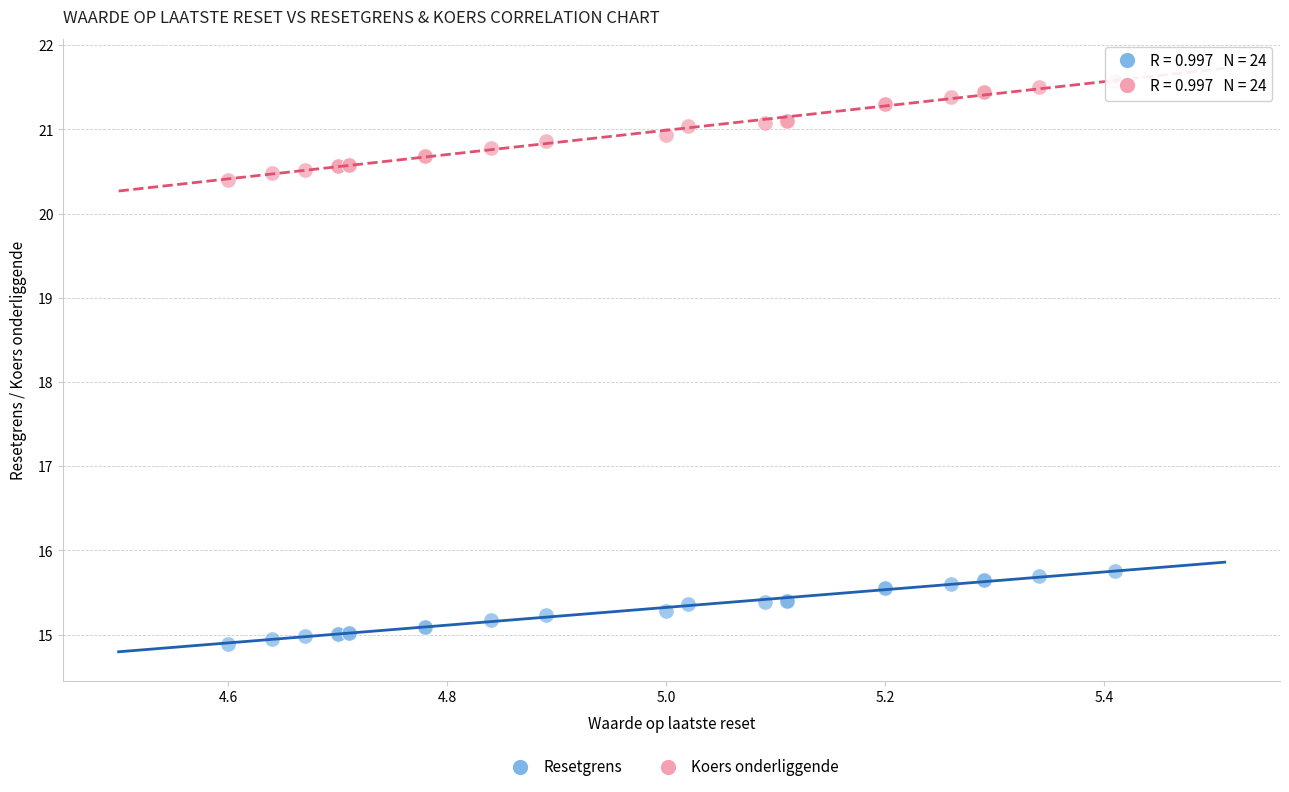

Which series contains the lowest Y value?

Resetgrens